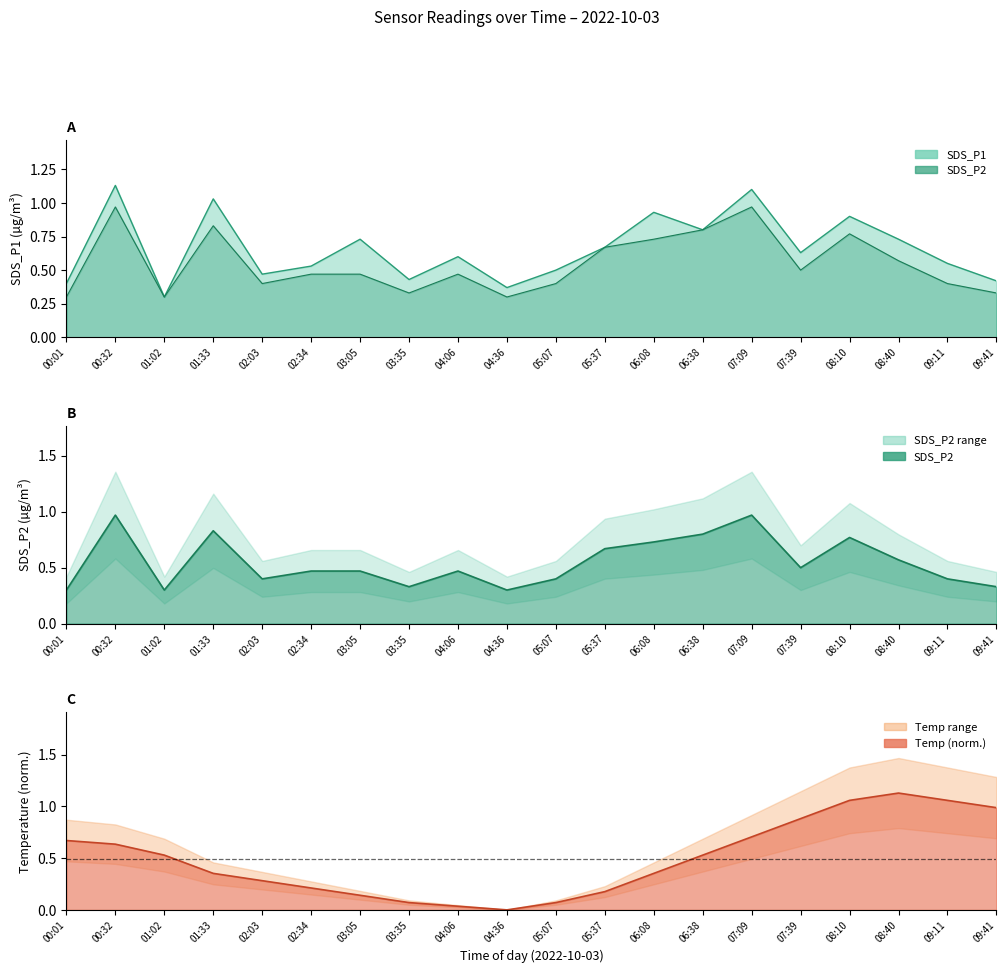

Where is SDS_P1 nearest to the value 0?

01:02